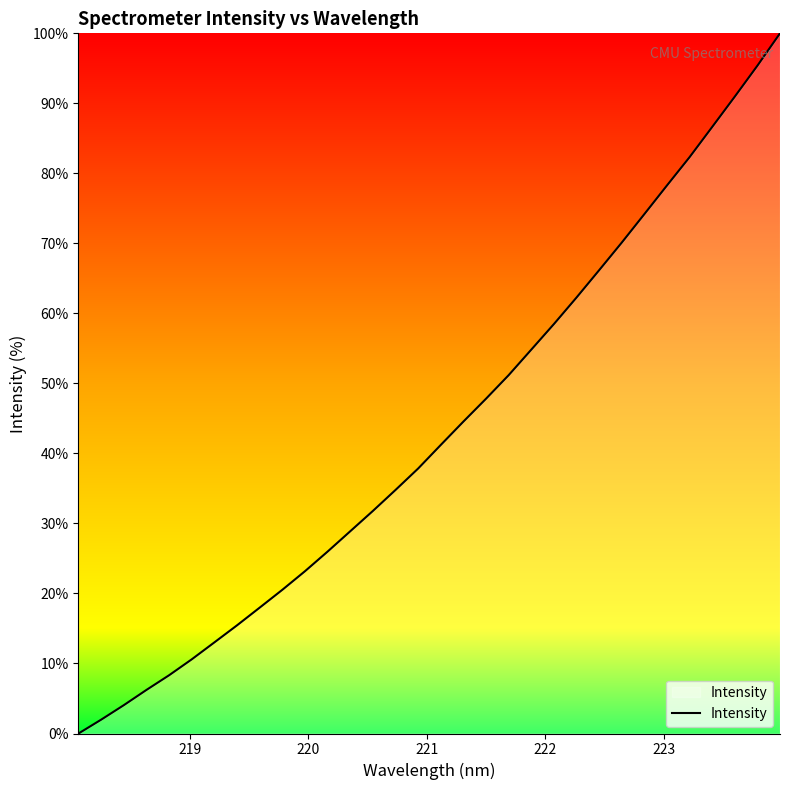

What is the greatest value displayed?

100.0